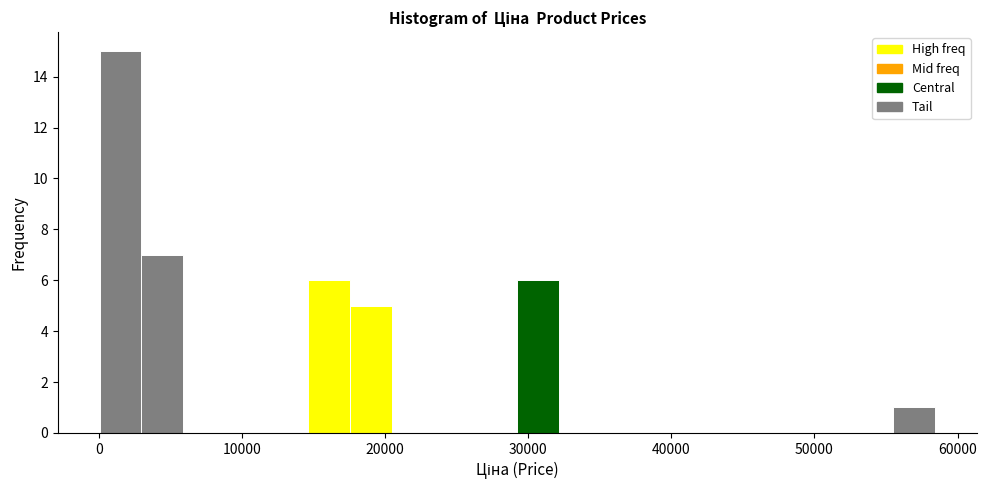

Around what value on the x-axis is the tallest bar? Give the approximate position of its centre, as read against the axis.

2000